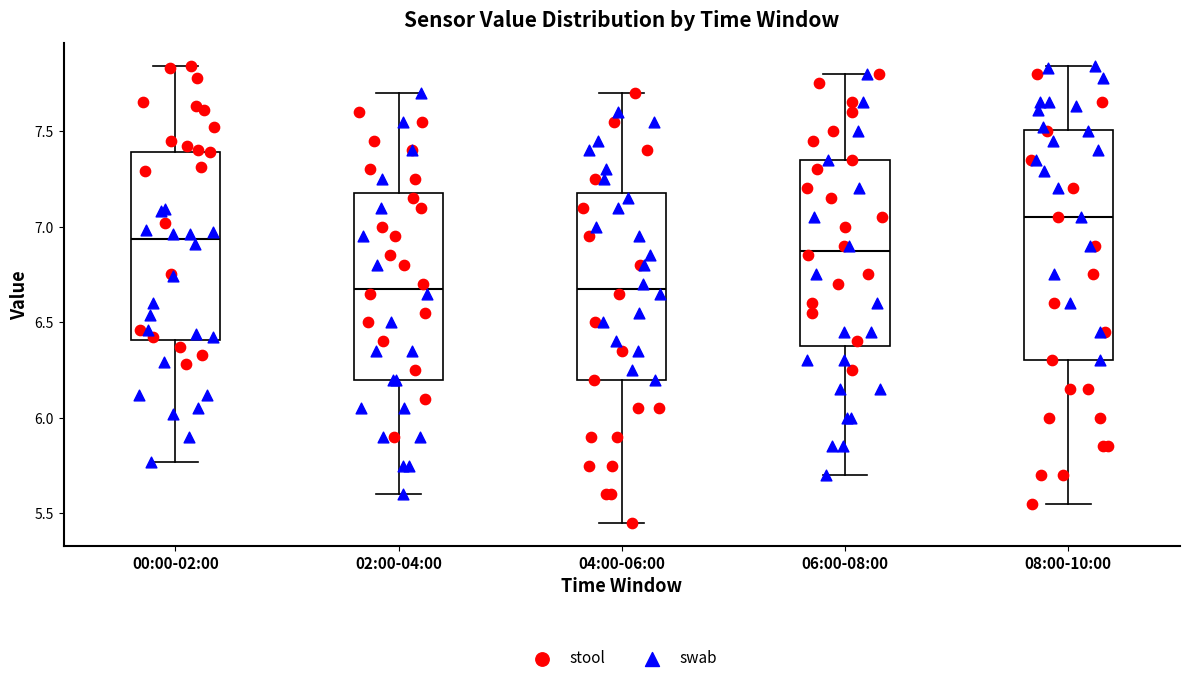

Which box has the highest median line?

08:00-10:00